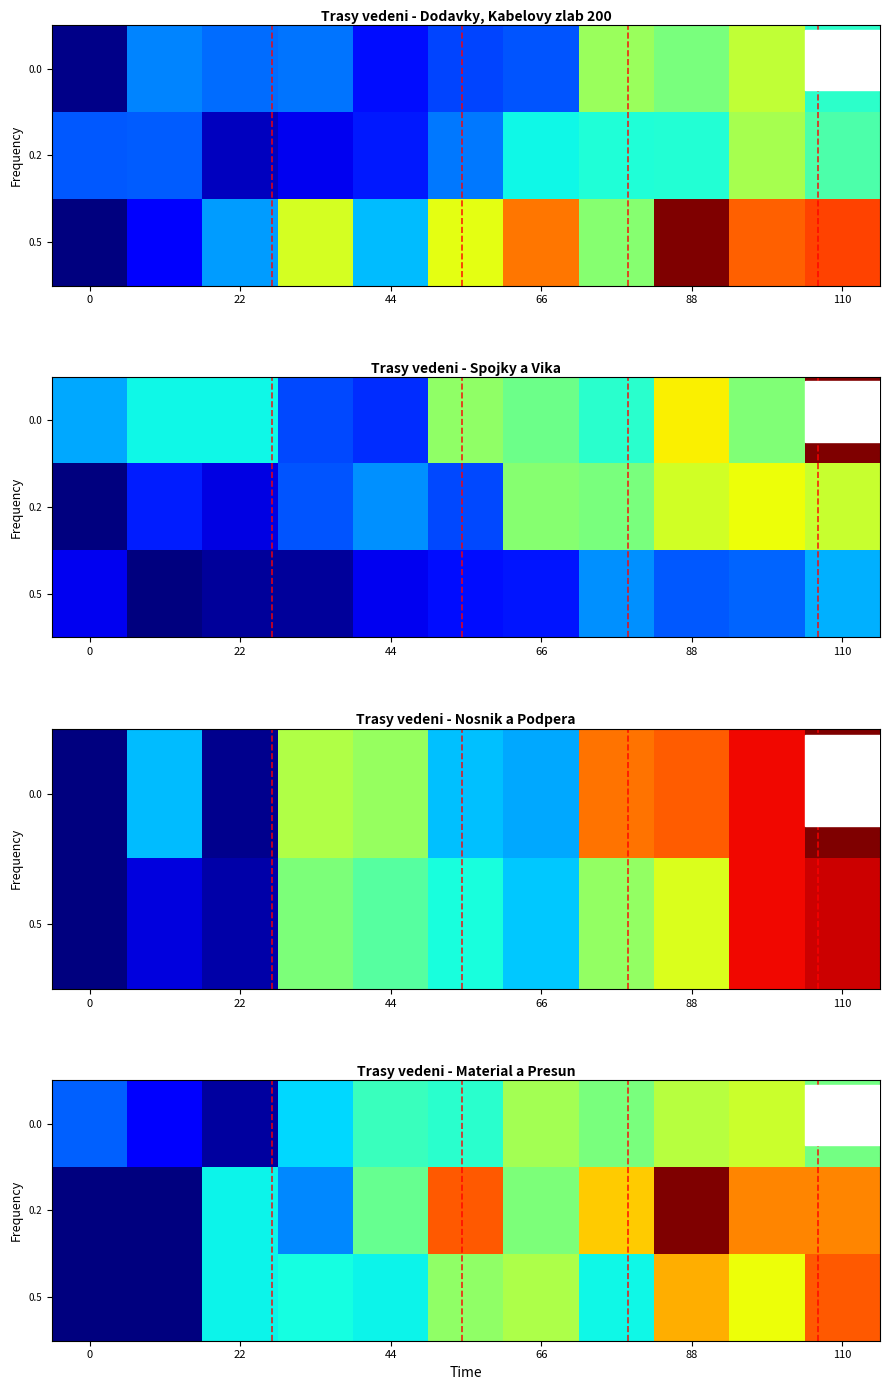

At how many categories does at least one series exceed 0?

11